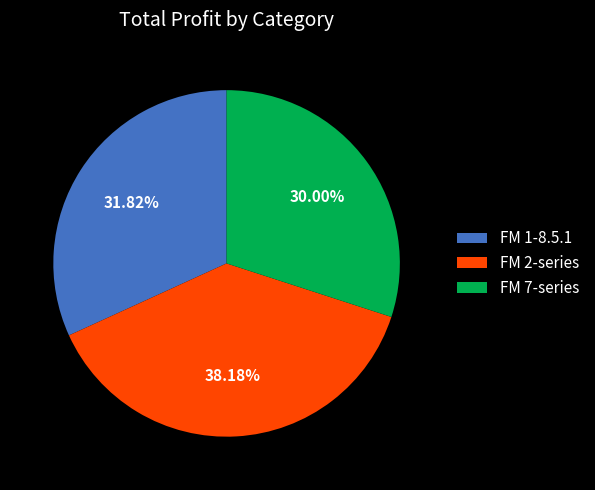

Is the sum of FM 1-8.5.1 and FM 7-series greater than half?

Yes